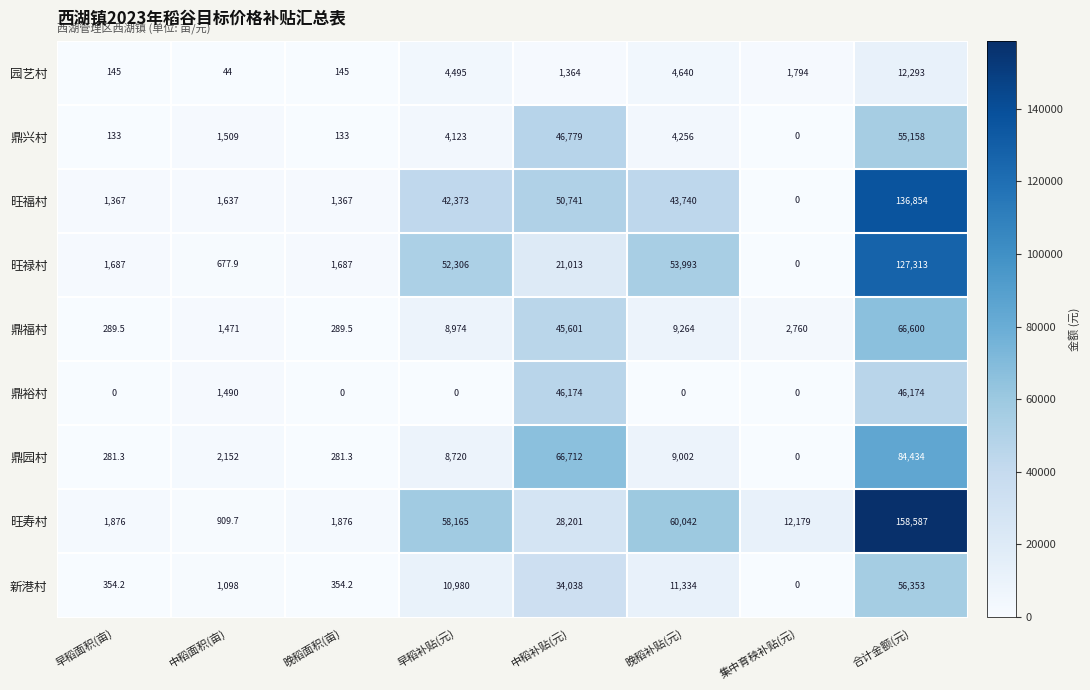

Rank the series by their maximum value, from lowest to highest.

园艺村, 鼎裕村, 鼎兴村, 新港村, 鼎福村, 鼎园村, 旺禄村, 旺福村, 旺寿村